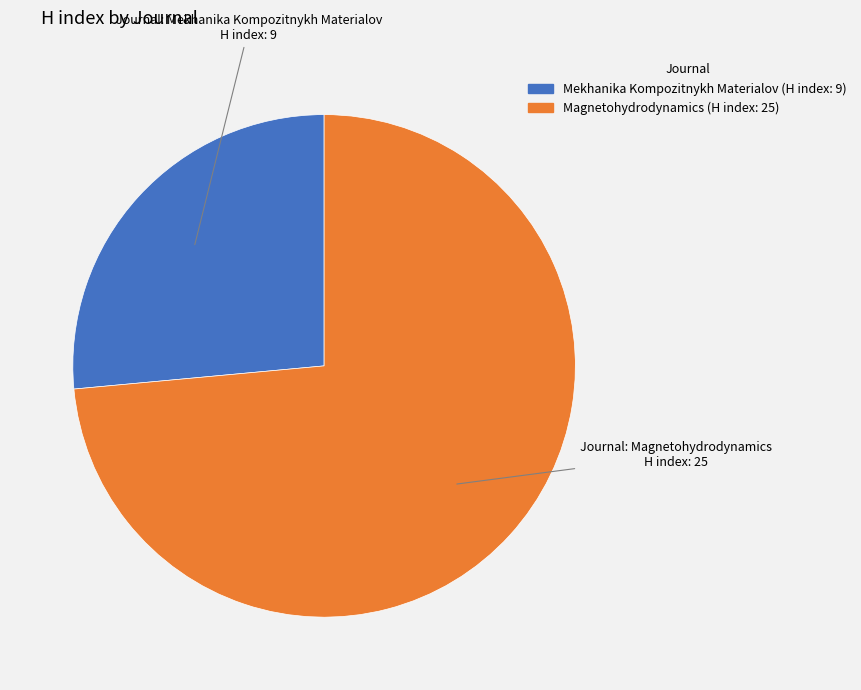

Is it true that Magnetohydrodynamics is 86% of the pie?

False